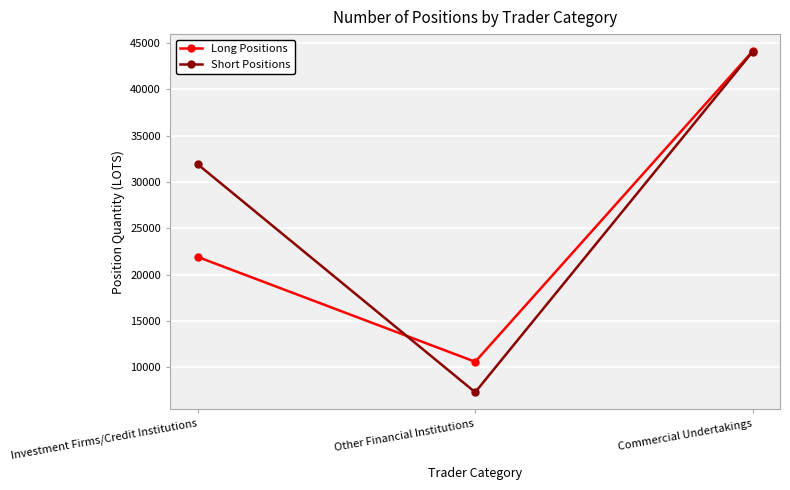

Which series changed the most between Other Financial Institutions and Commercial Undertakings?

Short Positions